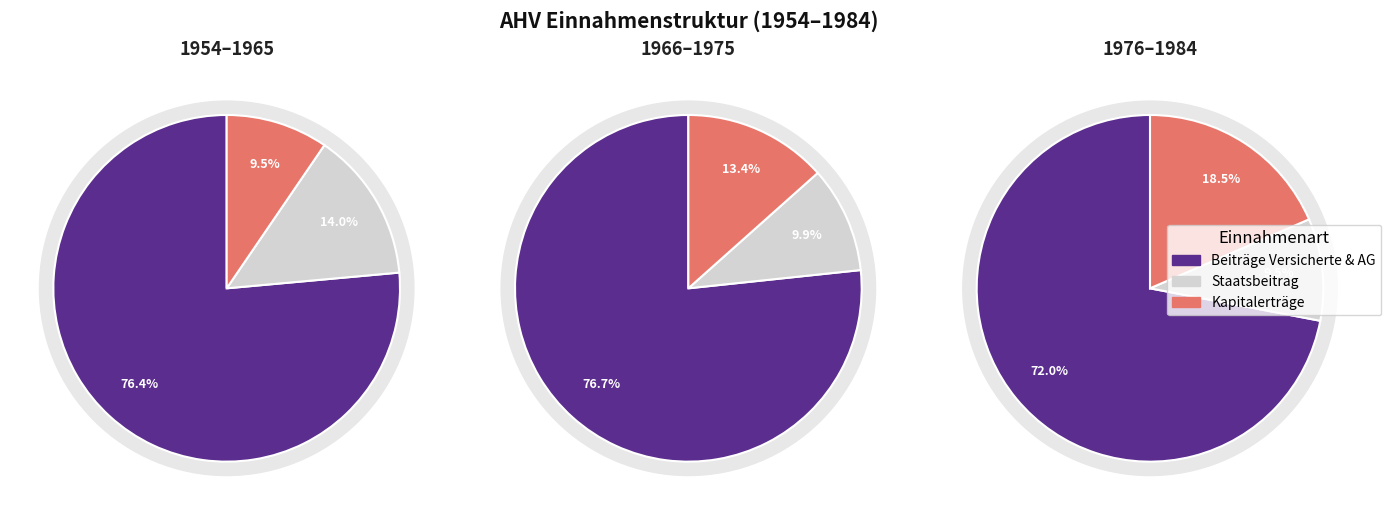

Is it true that 1984 is 20% of the pie?

False